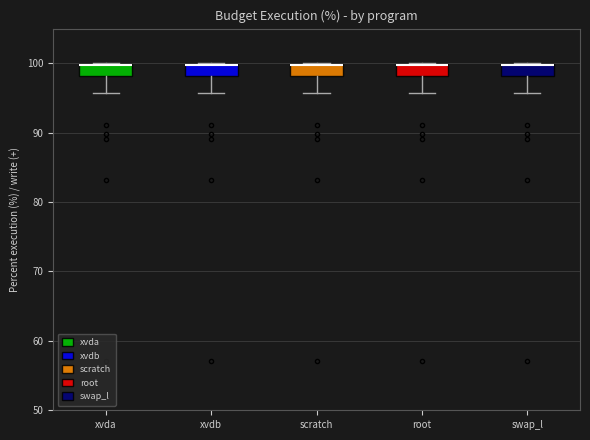

Reading left to right, read every box against the y-axis: the position of its median line, the range the box covers, and the ends of its whiskers. The values are not printed on the chart, so give them approximately, as read against the axis.

xvda: median 100 (drawn on the box's upper edge), box 98 to 100, whiskers 96 to 100
xvdb: median 100 (drawn on the box's upper edge), box 98 to 100, whiskers 96 to 100
scratch: median 100 (drawn on the box's upper edge), box 98 to 100, whiskers 96 to 100
root: median 100 (drawn on the box's upper edge), box 98 to 100, whiskers 96 to 100
swap_l: median 100 (drawn on the box's upper edge), box 98 to 100, whiskers 96 to 100